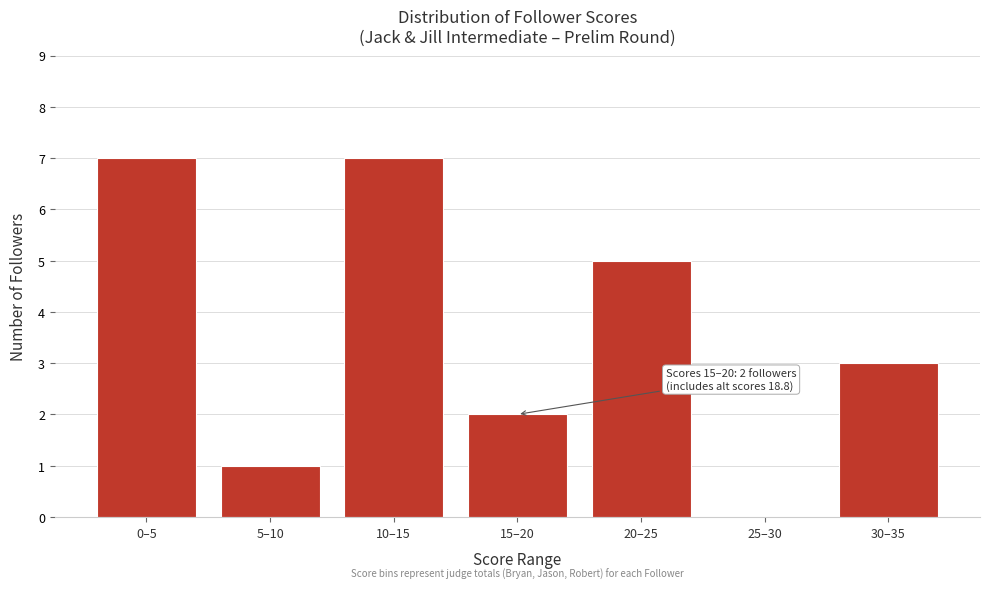

Reading left to right, what are all the values shown in this chart?

0–5=7	5–10=1	10–15=7	15–20=2	20–25=5	25–30=0	30–35=3